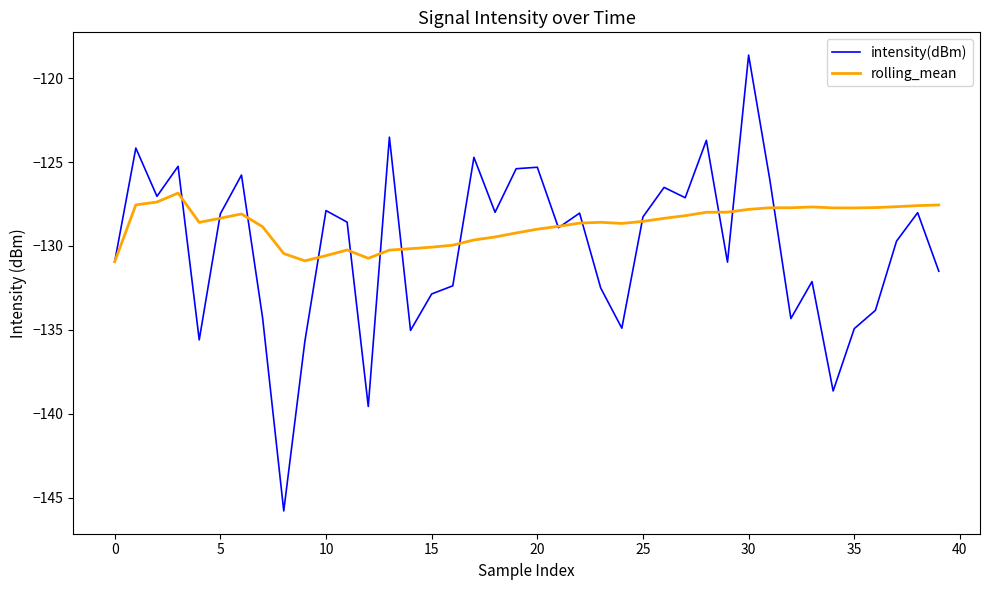

Rank the series by their average value, from highest to lowest.

rolling_mean, intensity(dBm)